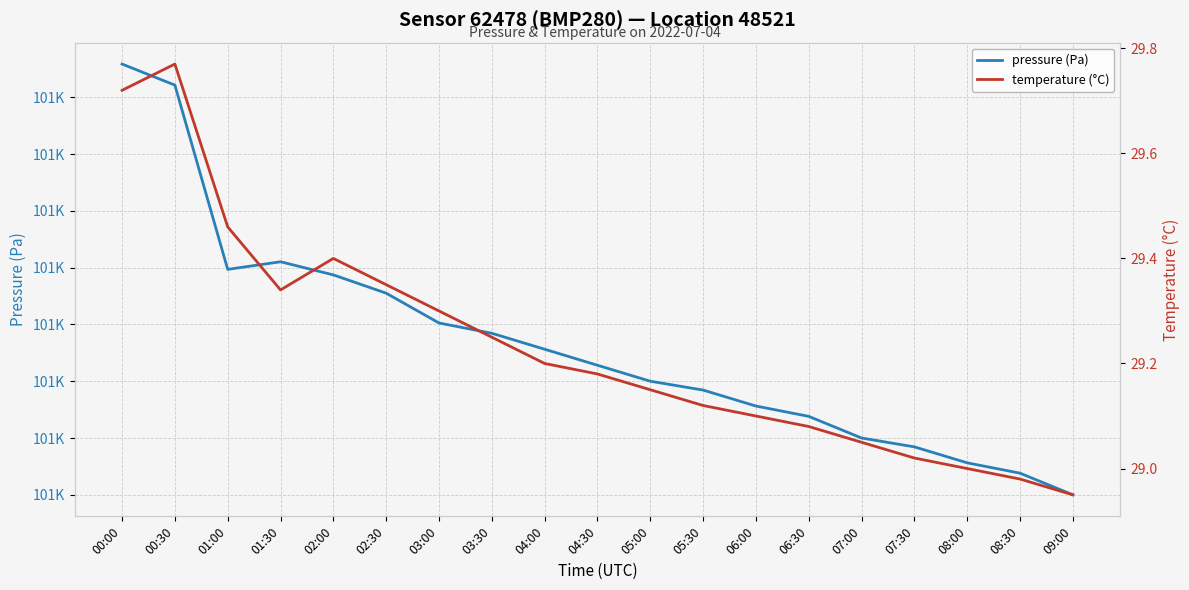

What is the difference between the highest and lowest values at 03:00?

101200.9